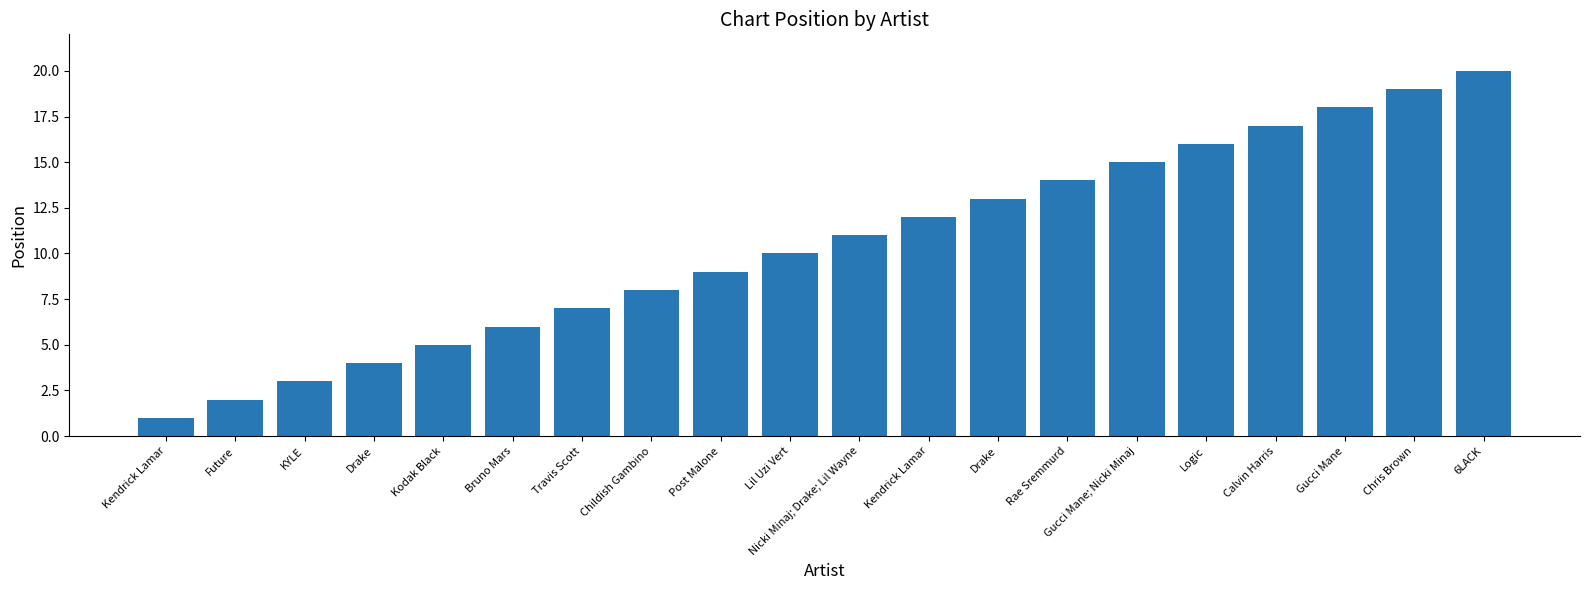

How many values are below 11?

10